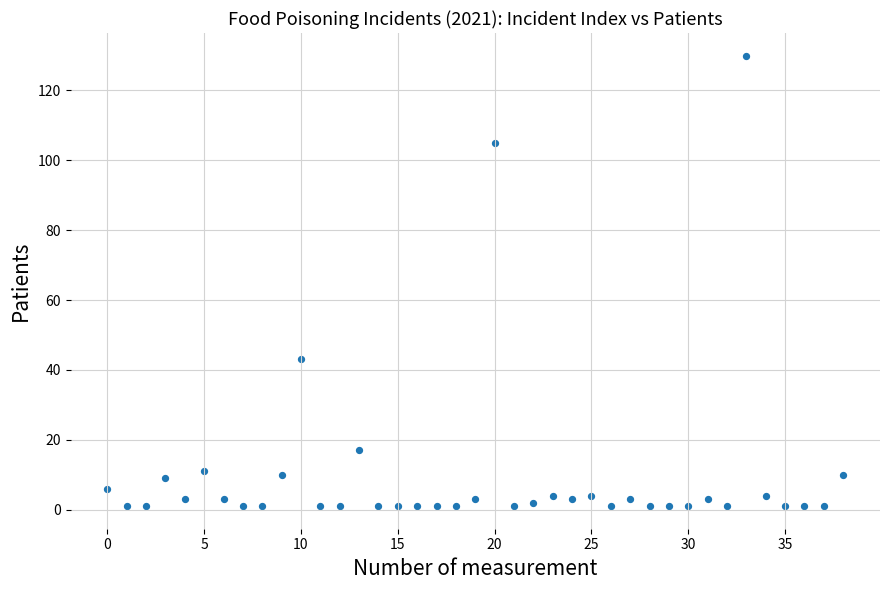

What is the range of Y values (max minus min)?

129